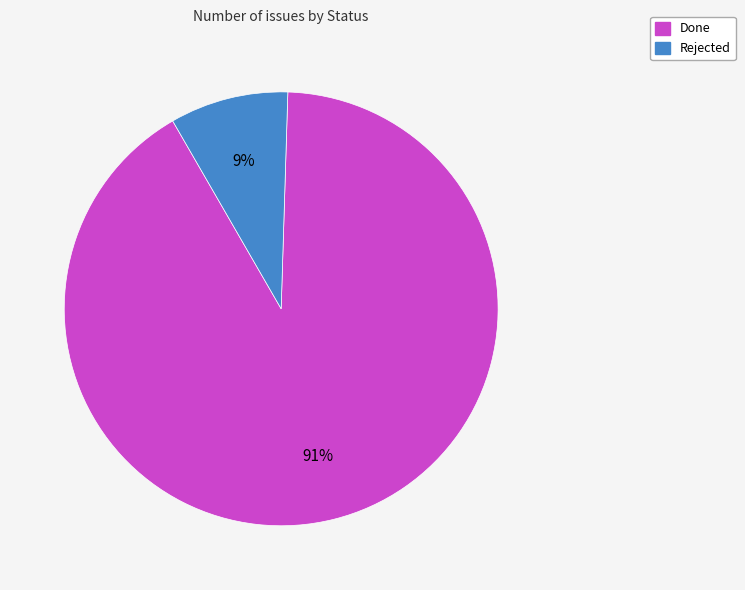

Is the sum of Done and Rejected greater than half?

Yes